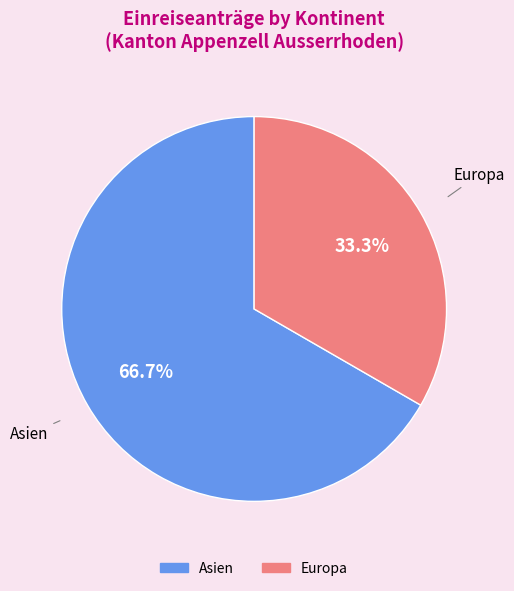

Is there a majority slice in this chart?

Yes